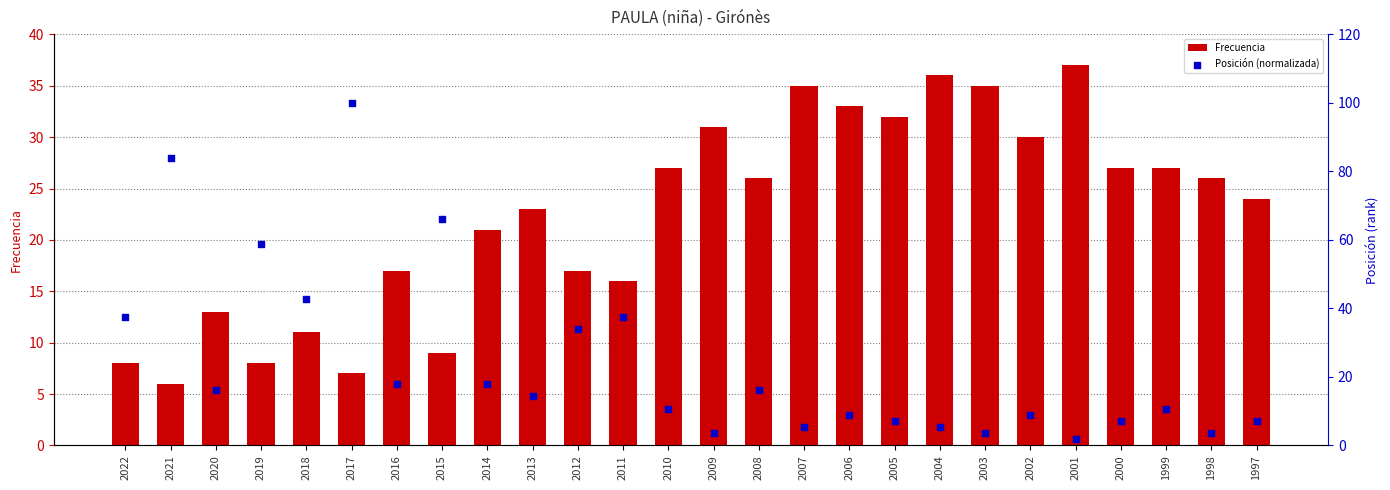

What is the total value across all series at 2019?

66.9